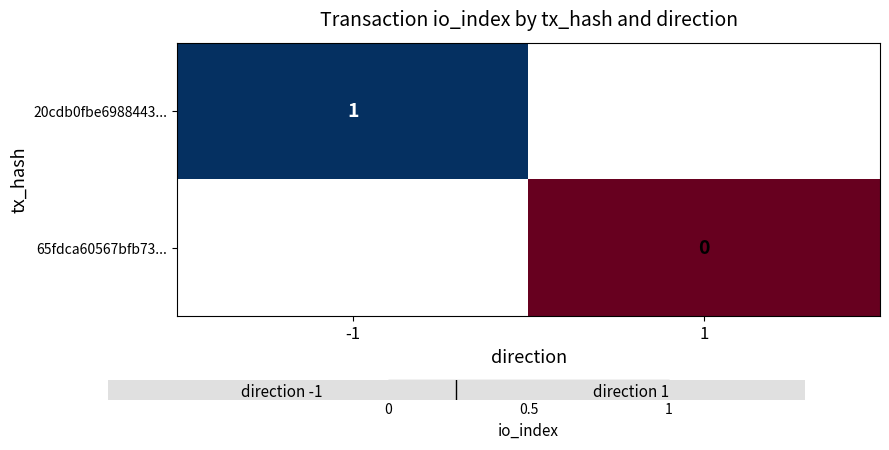

The 20cdb0fbe6988443... series shows 2 at -1. True or false?

False